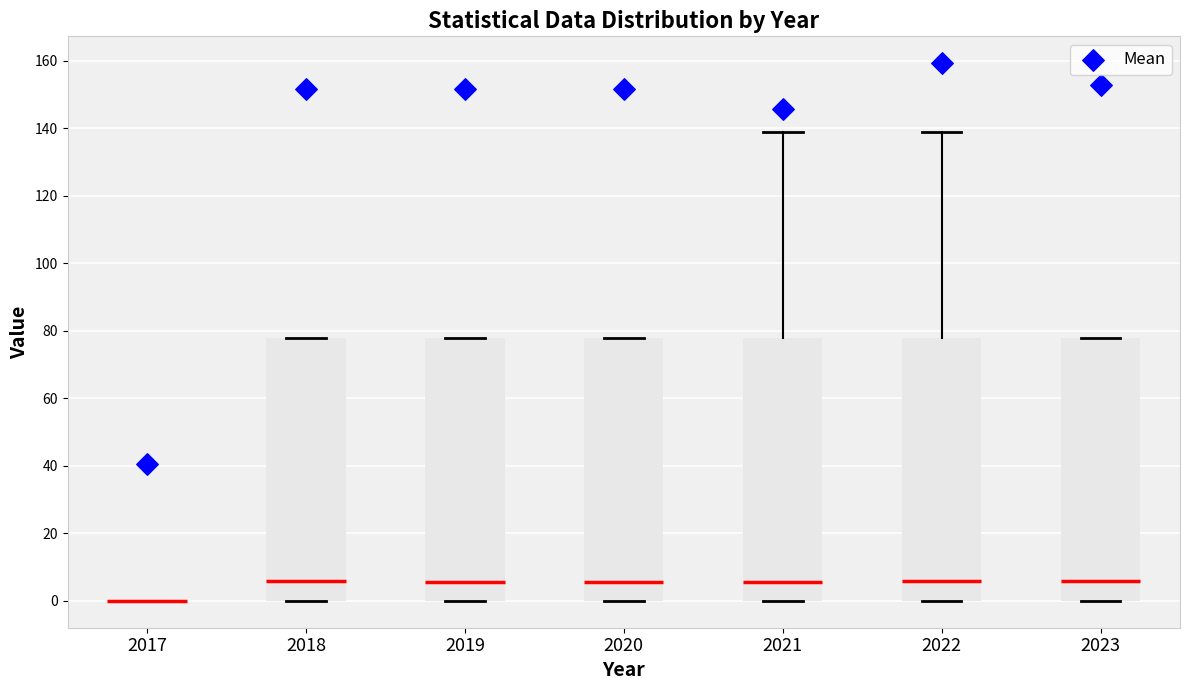

Where is the lower edge of the box at x = 2019 on the y-axis? The values are not printed on the chart, so give them approximately, as read against the axis.

0